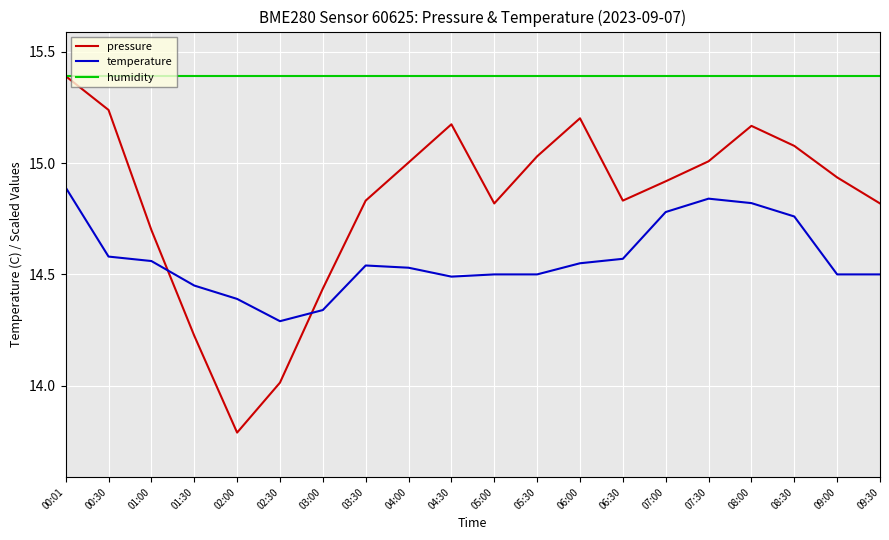

How many intersections are there between temperature and pressure?

2